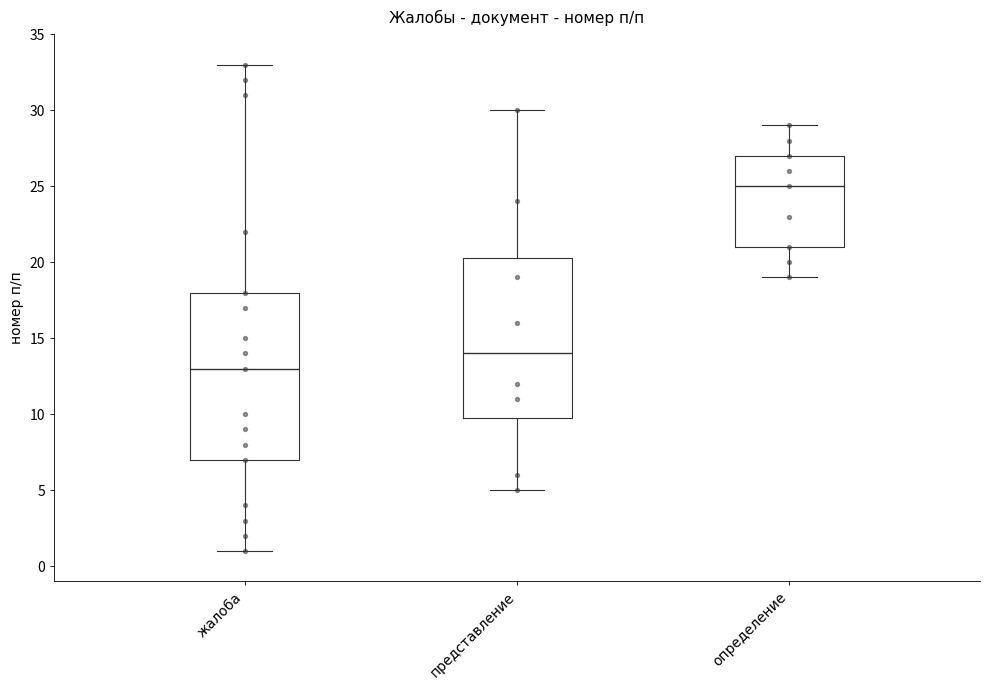

Reading left to right, read every box against the y-axis: the position of its median line, the range the box covers, and the ends of its whiskers. The values are not printed on the chart, so give them approximately, as read against the axis.

жалоба: median 13.0, box 7.0 to 18.0, whiskers 1.0 to 33.0
представление: median 14.0, box 10.0 to 20.5, whiskers 5.0 to 30.0
определение: median 25.0, box 21.0 to 27.0, whiskers 19.0 to 29.0